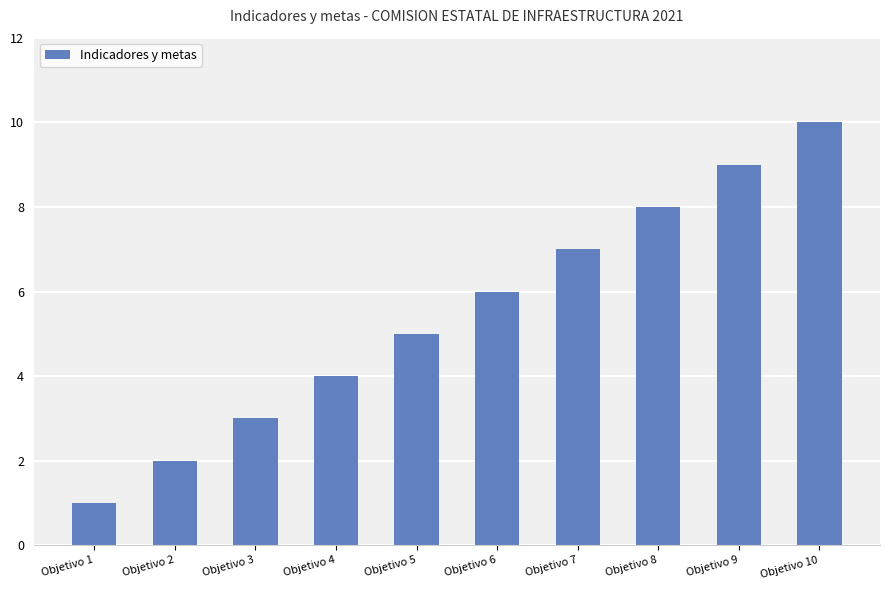

List the labels in order of value, smallest first.

Objetivo 1, Objetivo 2, Objetivo 3, Objetivo 4, Objetivo 5, Objetivo 6, Objetivo 7, Objetivo 8, Objetivo 9, Objetivo 10